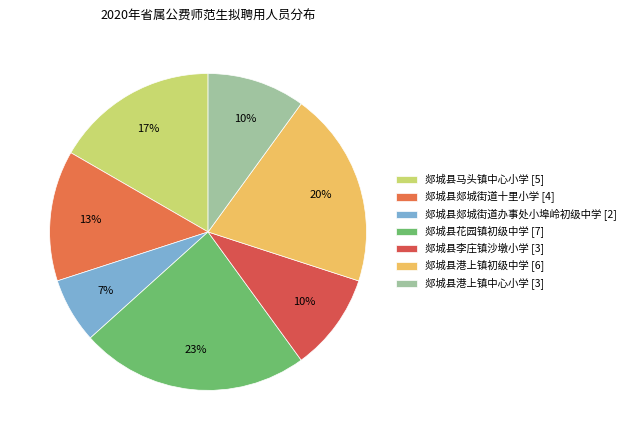

Is it true that 郯城县郯城街道办事处小埠岭初级中学 is 1% of the pie?

False